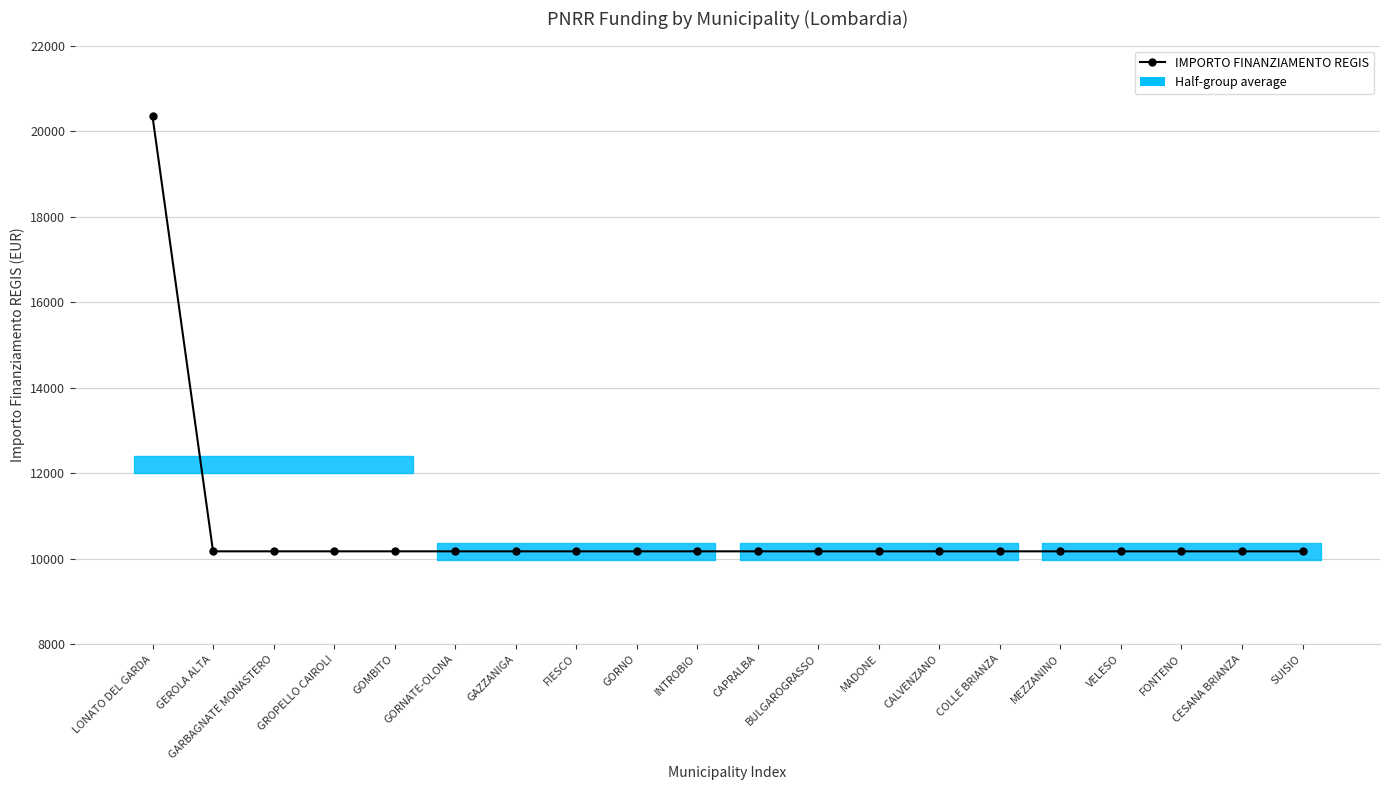

Which category has the highest value across all series?

LONATO DEL GARDA